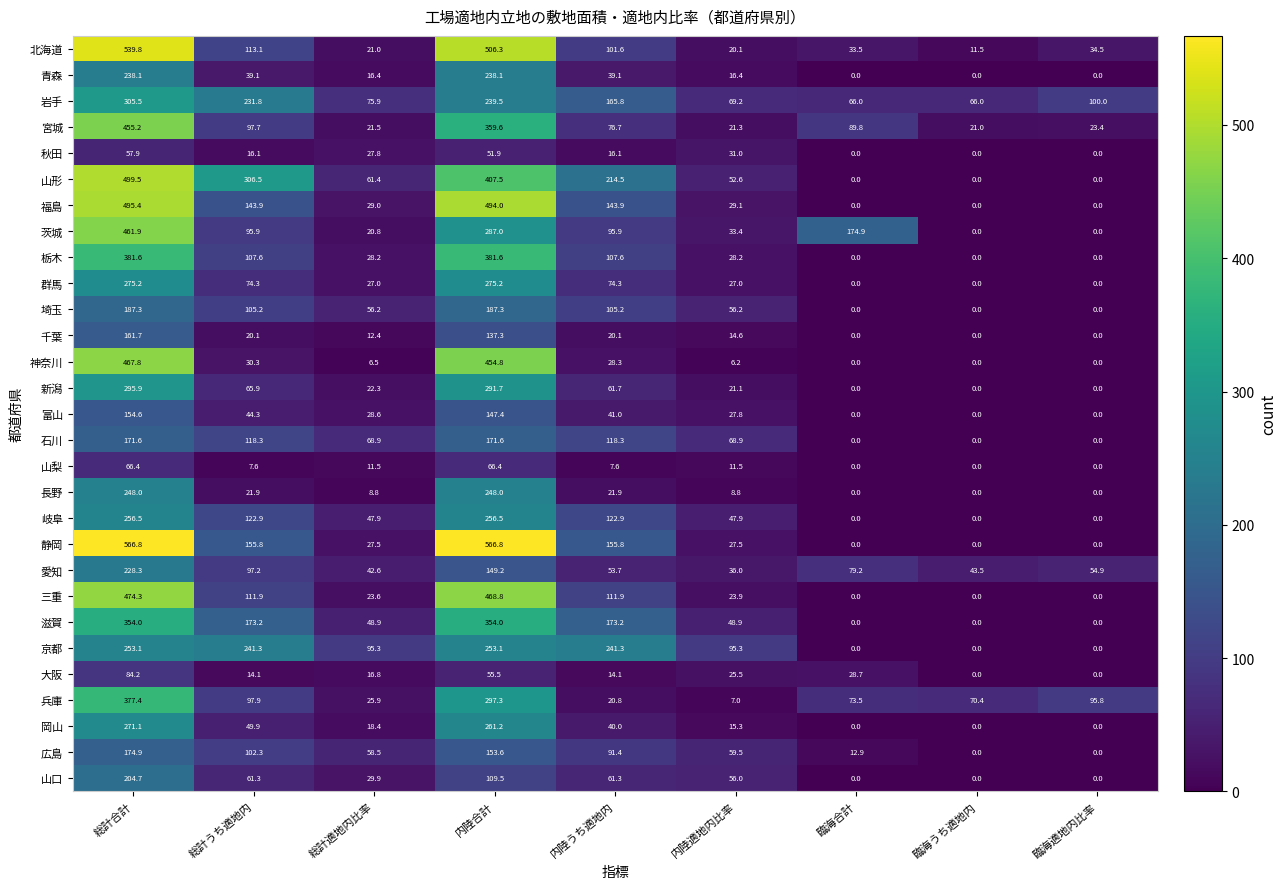

What is the greatest value displayed?

566.8